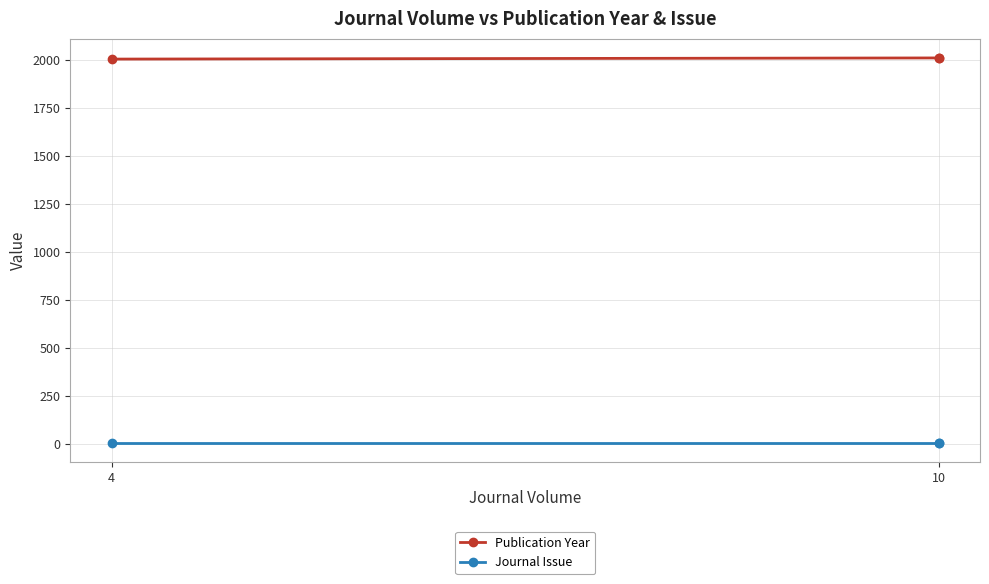

At which label is Journal Issue closest to 4?

4